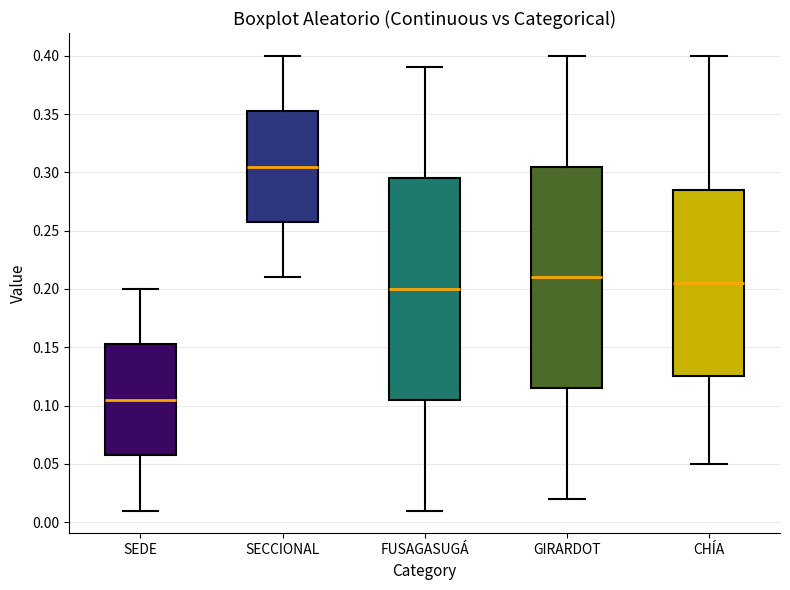

Reading left to right, read every box against the y-axis: the position of its median line, the range the box covers, and the ends of its whiskers. The values are not printed on the chart, so give them approximately, as read against the axis.

SEDE: median 0.105, box 0.060 to 0.155, whiskers 0.010 to 0.200
SECCIONAL: median 0.305, box 0.260 to 0.355, whiskers 0.210 to 0.400
FUSAGASUGÁ: median 0.200, box 0.105 to 0.295, whiskers 0.010 to 0.390
GIRARDOT: median 0.210, box 0.115 to 0.305, whiskers 0.020 to 0.400
CHÍA: median 0.205, box 0.125 to 0.285, whiskers 0.050 to 0.400